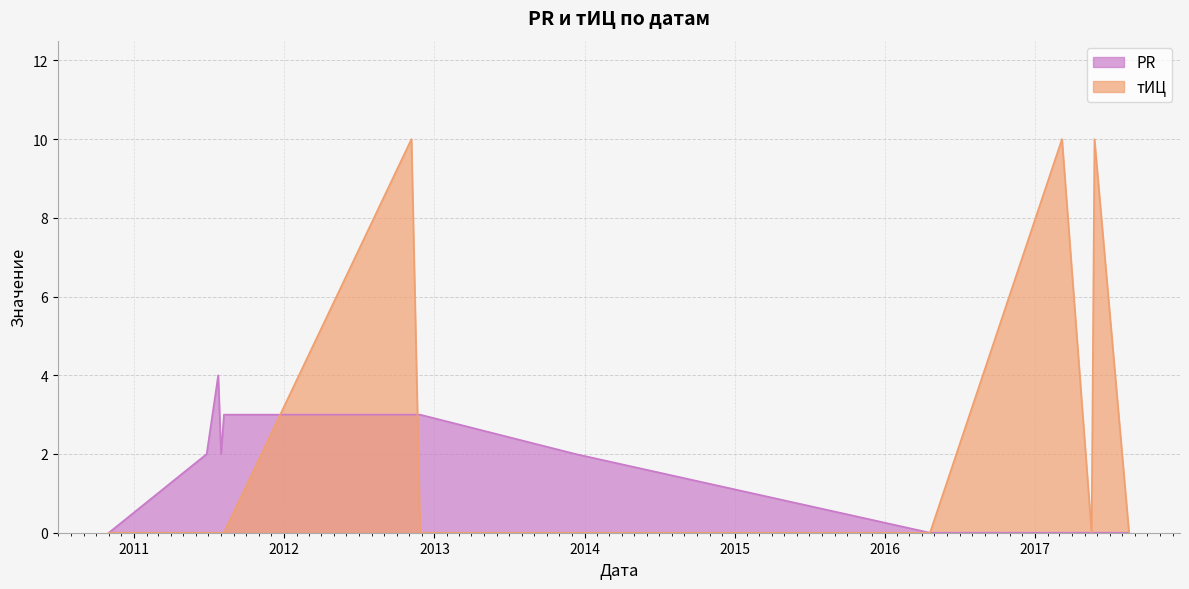

Which category has the lowest value across all series?

2010-11-01